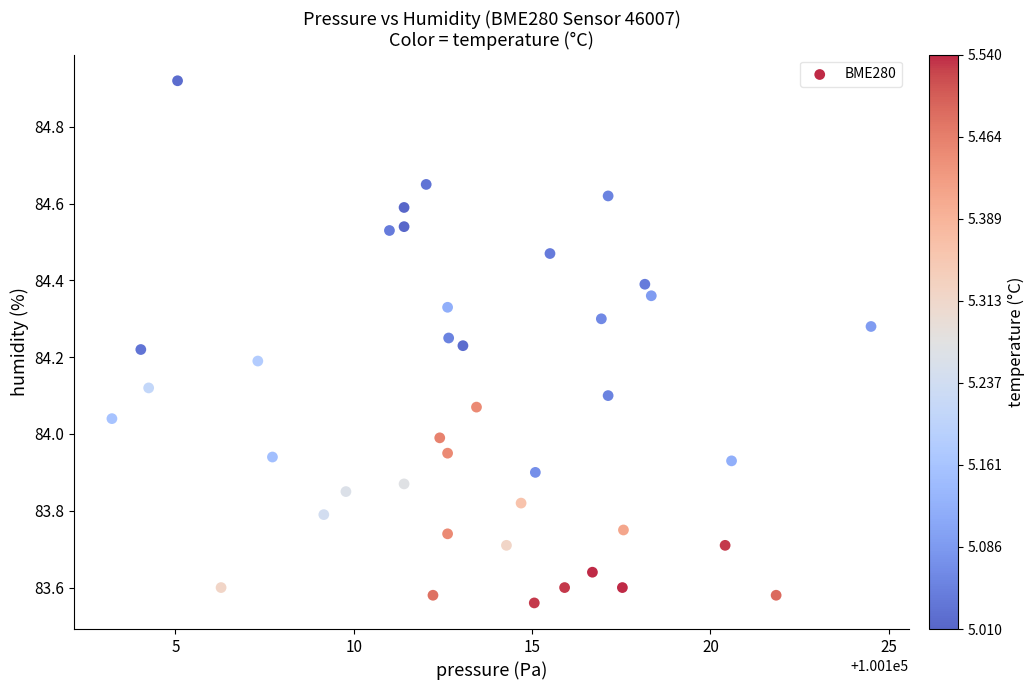

What is the range of Y values (max minus min)?

1.4